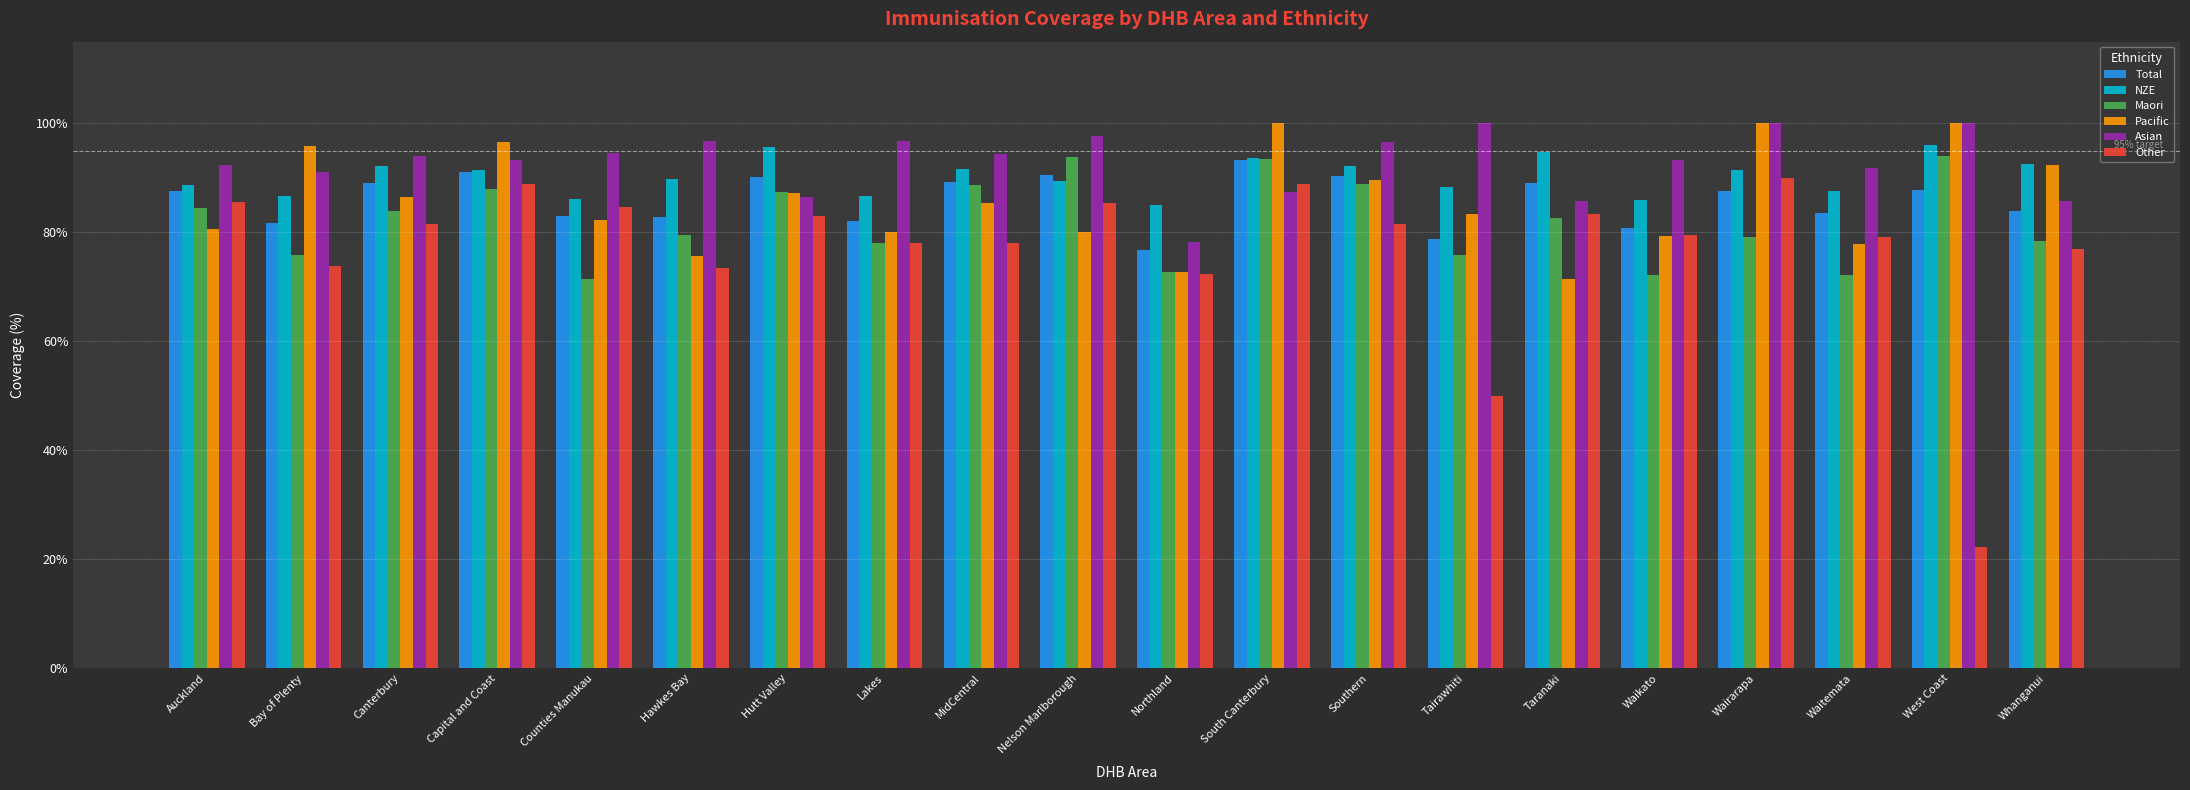

Are the bars grouped side by side (vs. stacked)?

Yes